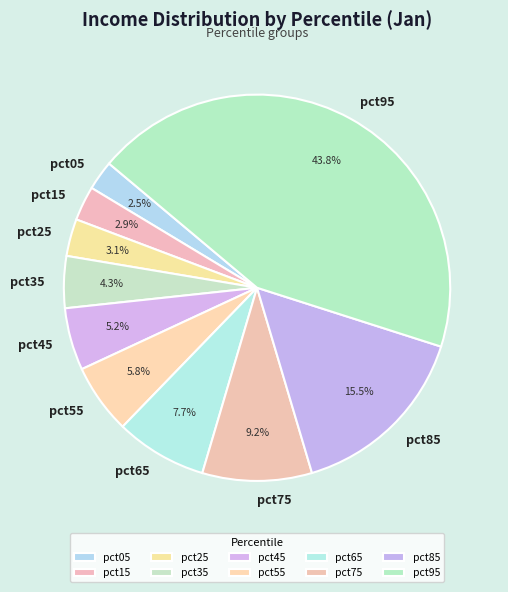

To the nearest percent, what is the difference between the largest and smallest slice percentages?

41%